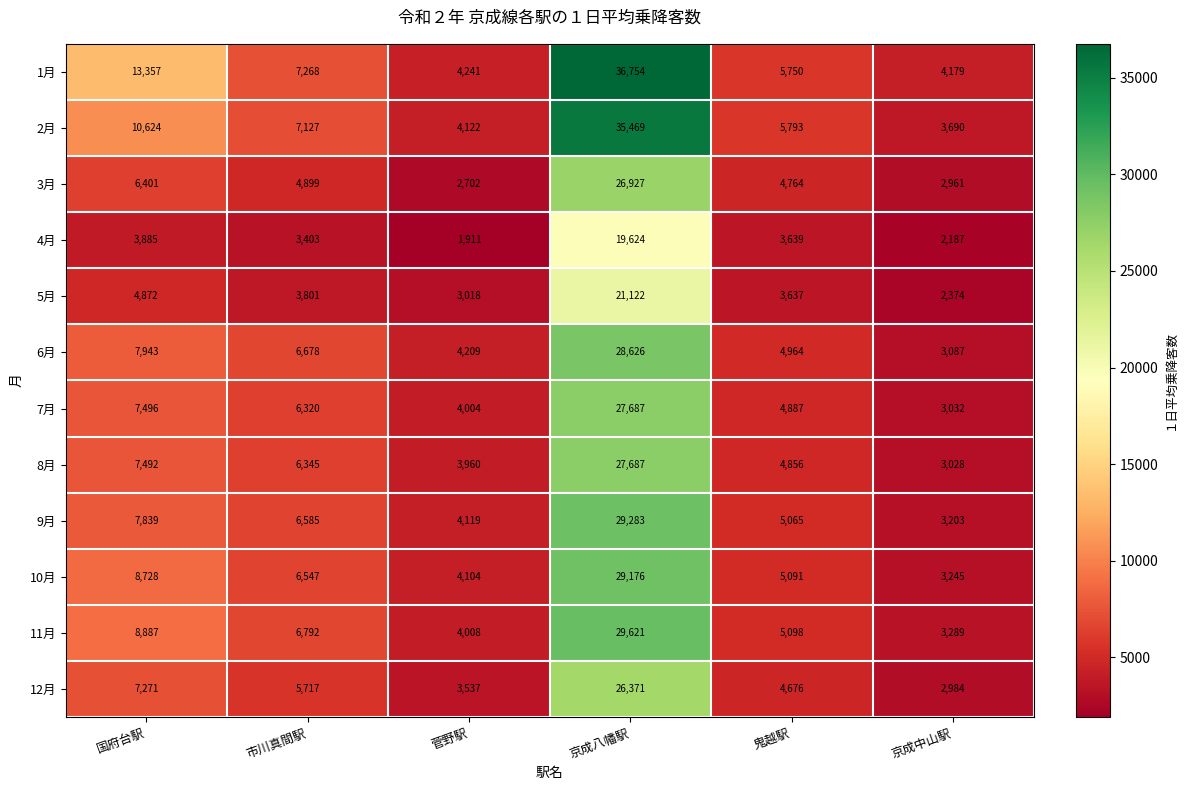

What is the greatest value displayed?

36754